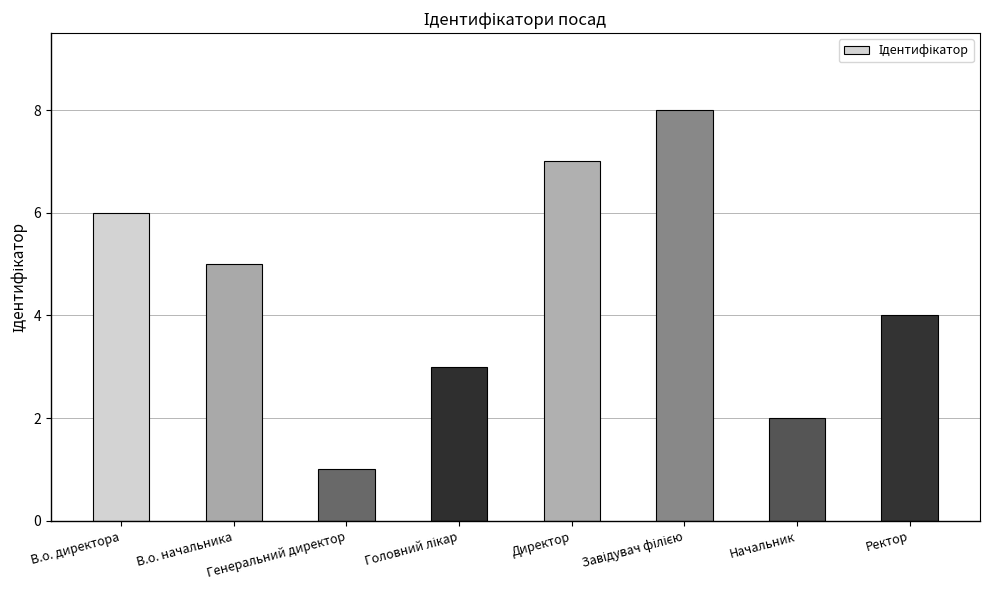

What position from the right is Начальник?

2